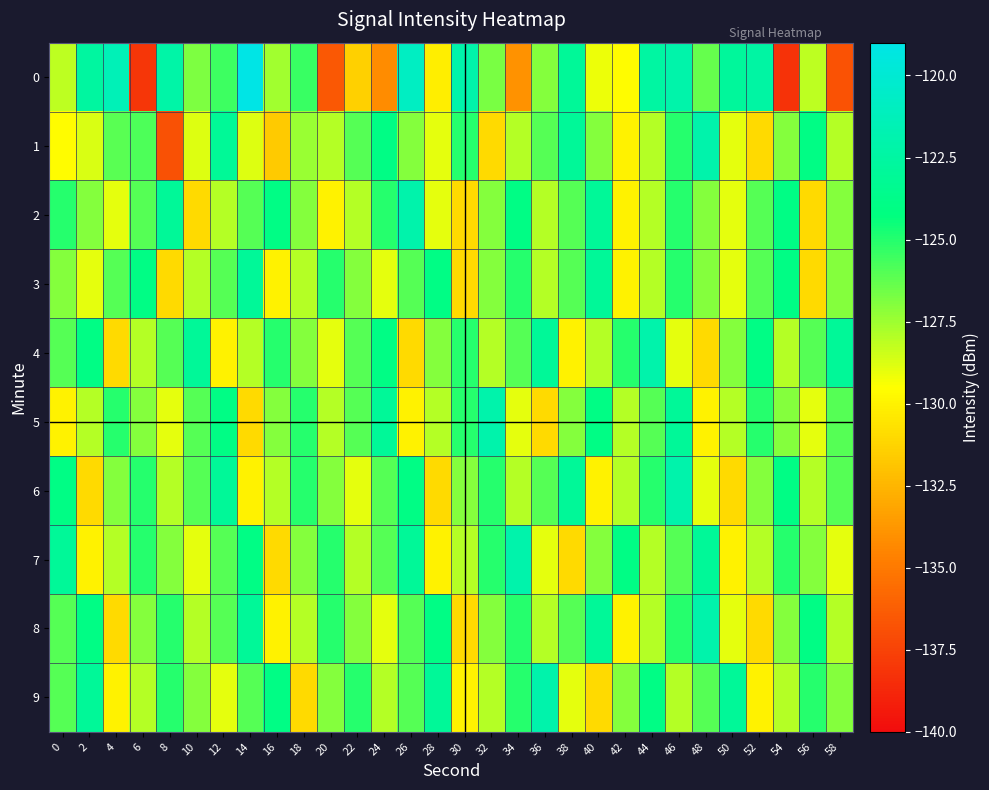

What is the smallest value displayed?

-138.3